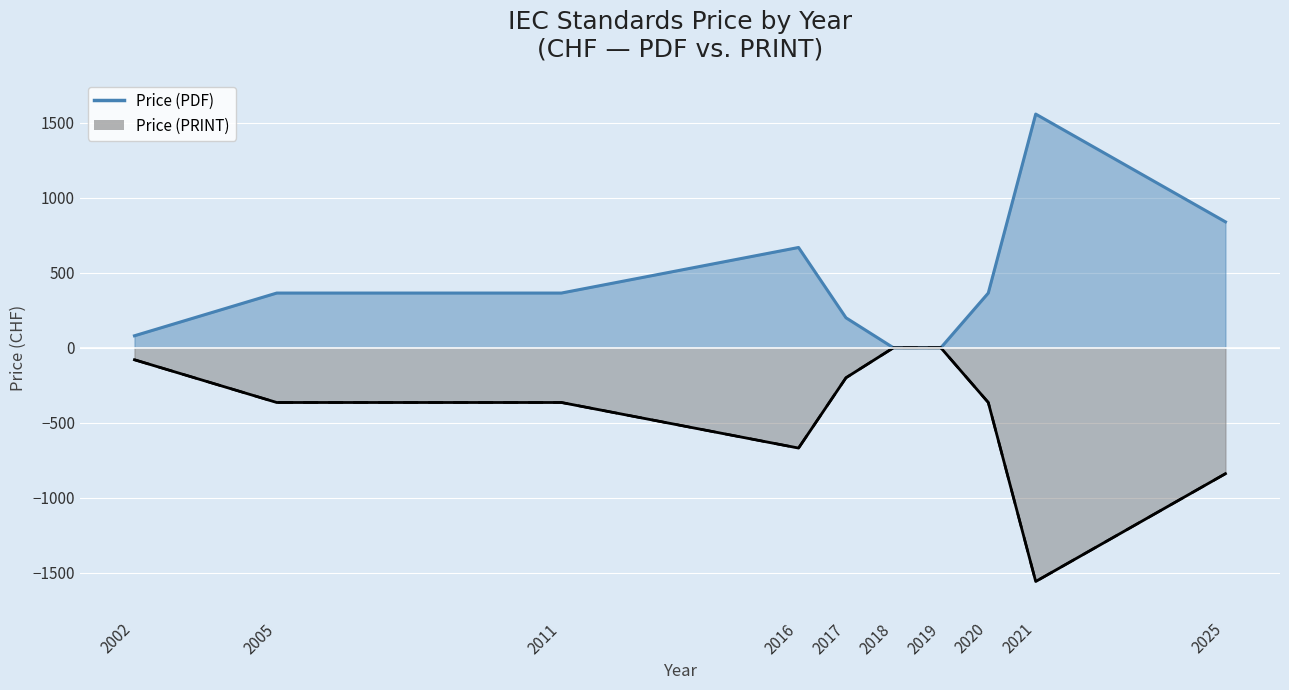

True or false: Price (PRINT) and Price (PDF) intersect in this chart.

False